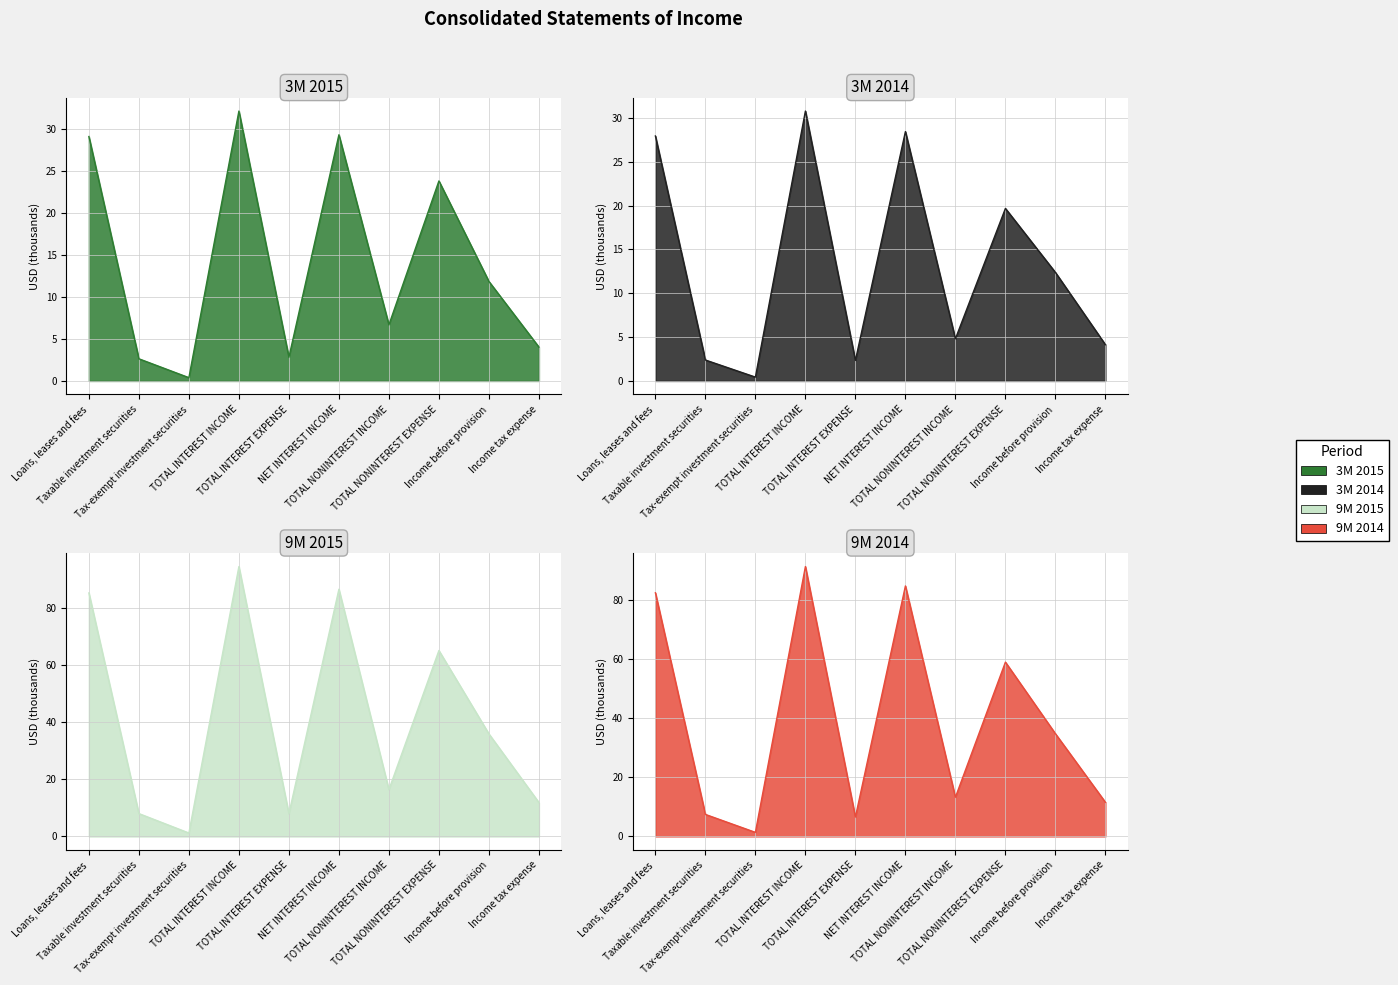

True or false: 3M 2014 and 9M 2014 intersect in this chart.

False